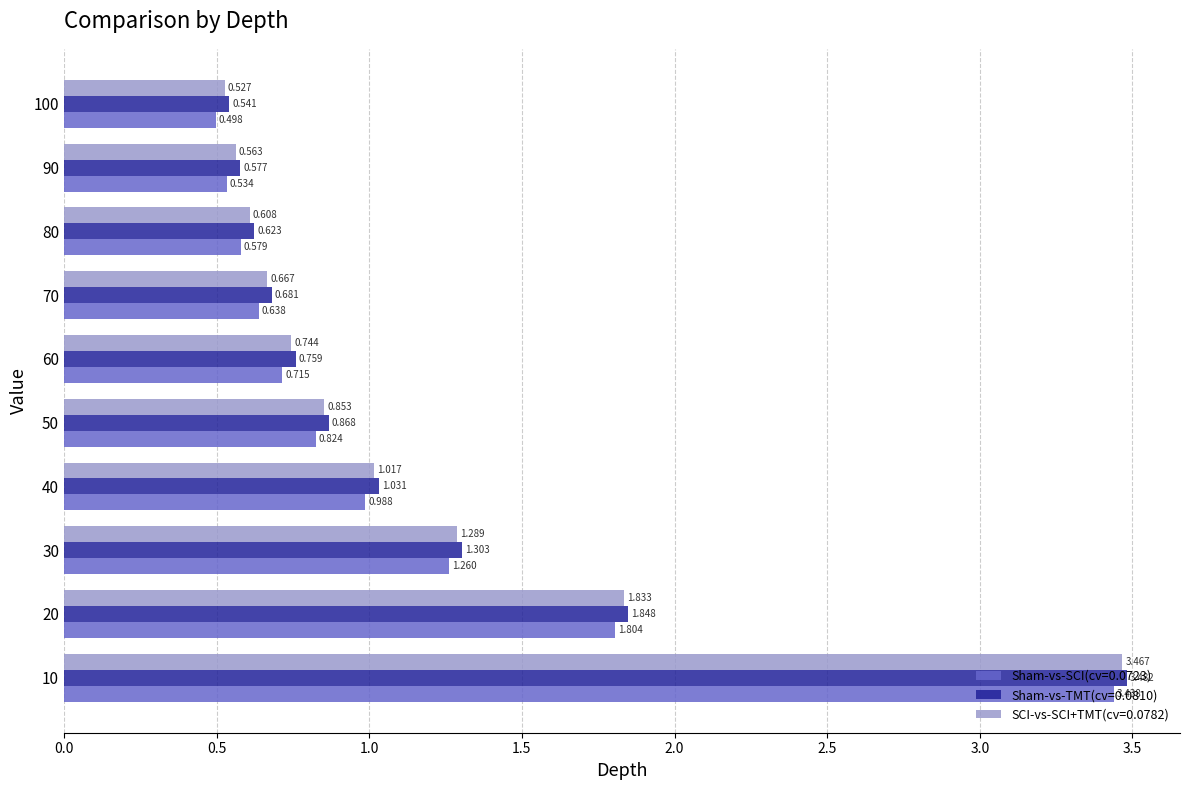

True or false: SCI-vs-SCI+TMT(cv=0.0782) has a value of 0.9 at 50.

True